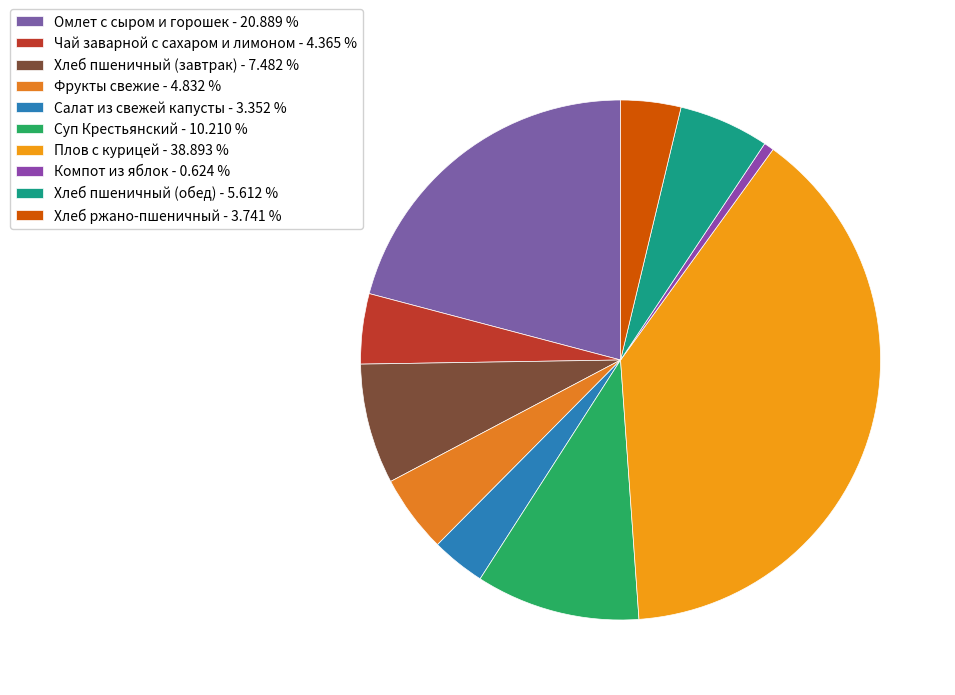

How many slices are in this pie chart?

10